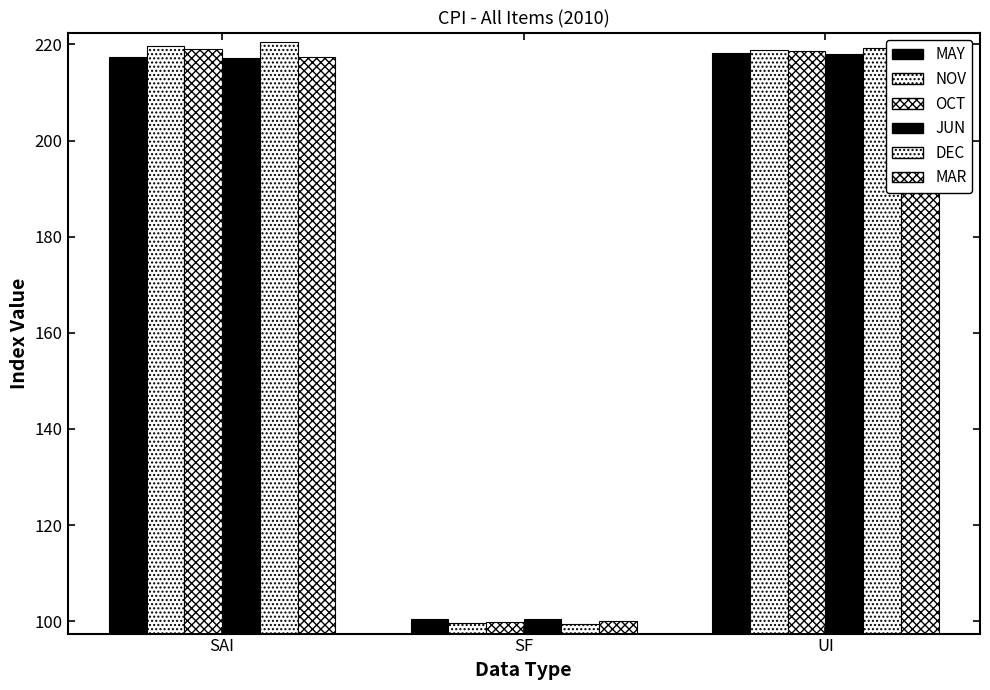

How many data points in JUN are less than 217?

1